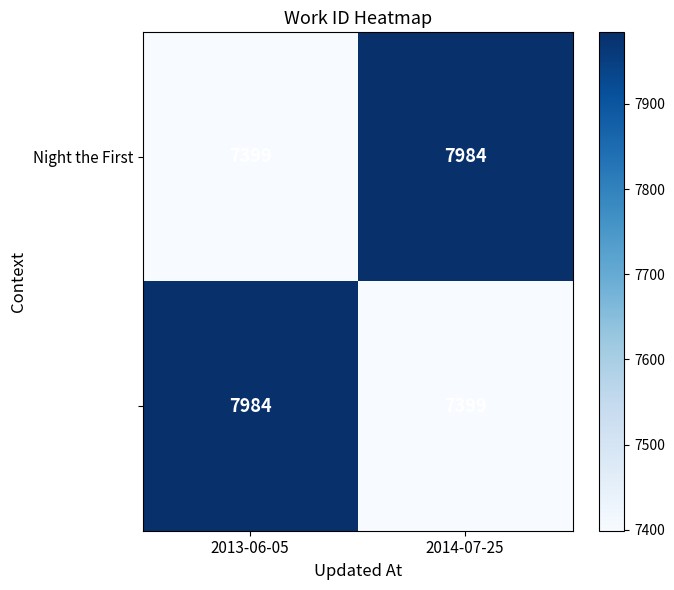

What is the difference between the highest and lowest values at 2014-07-25?

585